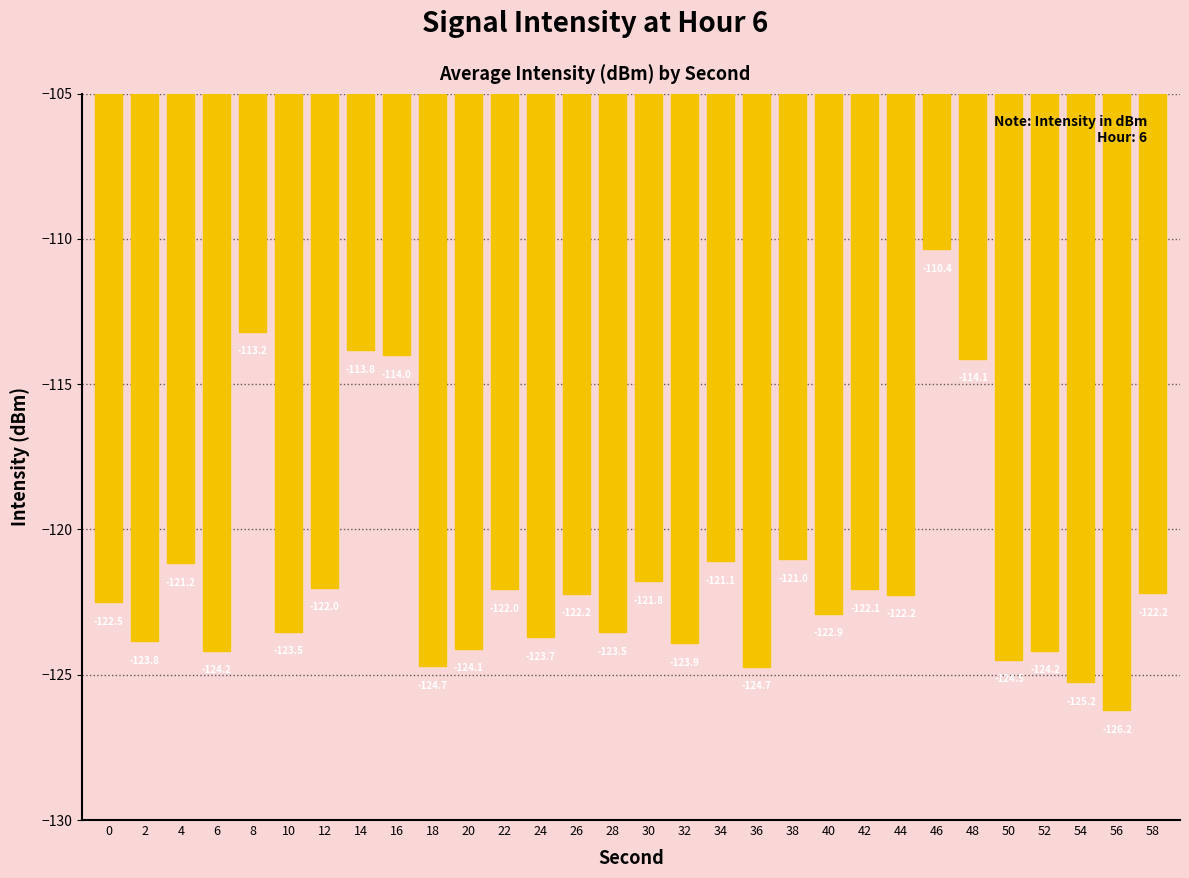

How many distinct data groups are displayed?

1